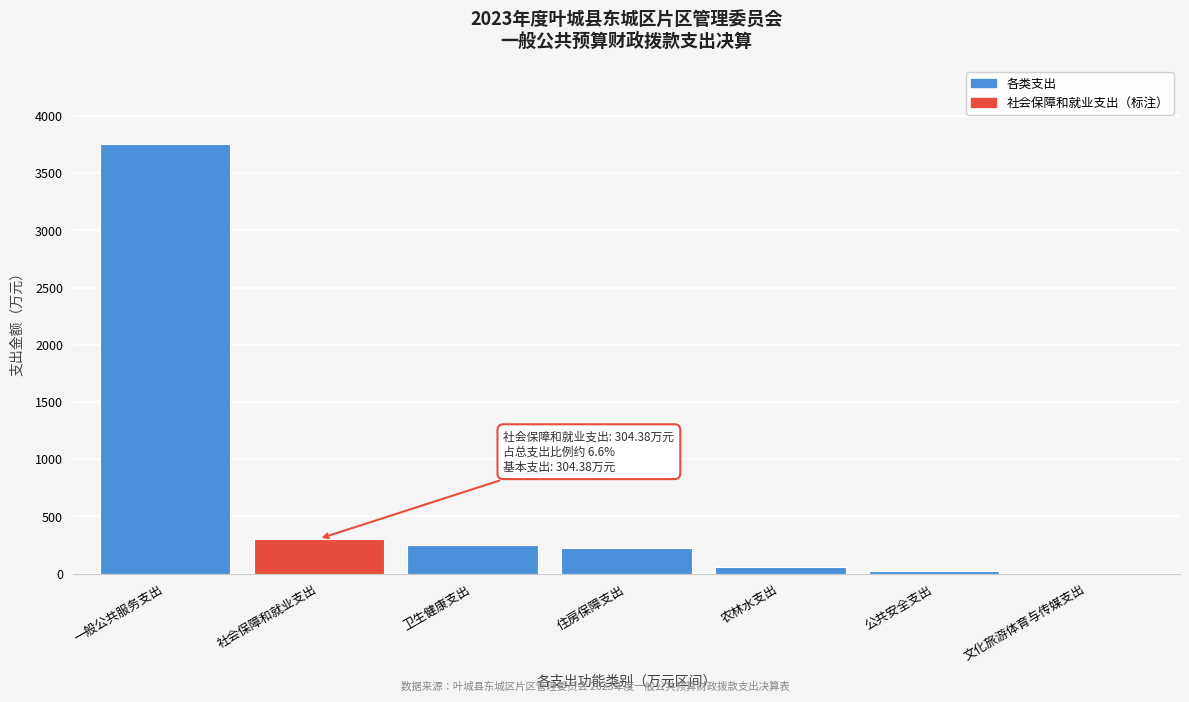

What is the sum of all values?

4629.8